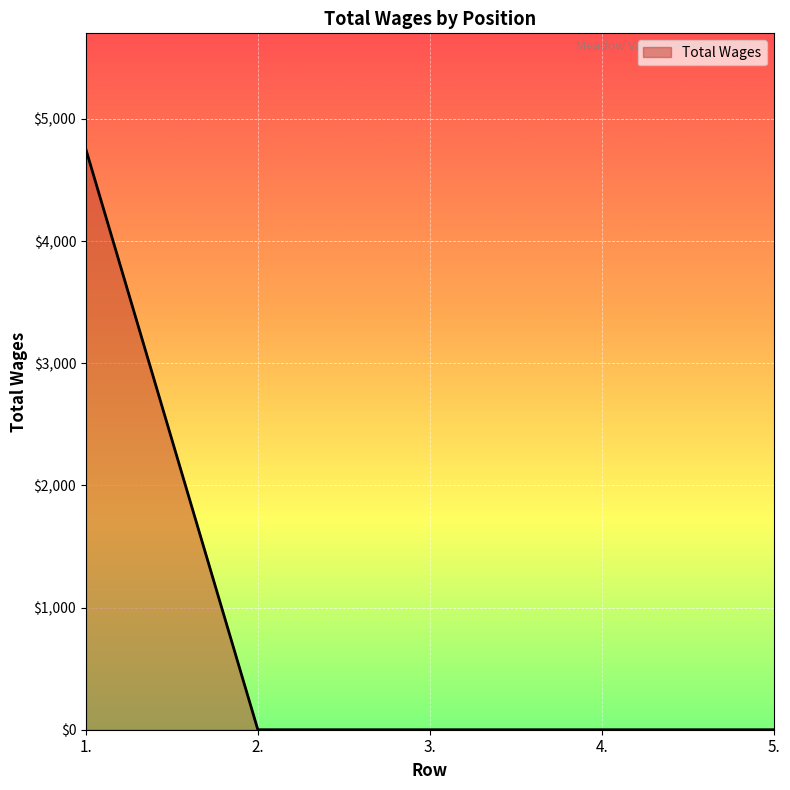

Count the number of data series in this chart.

1